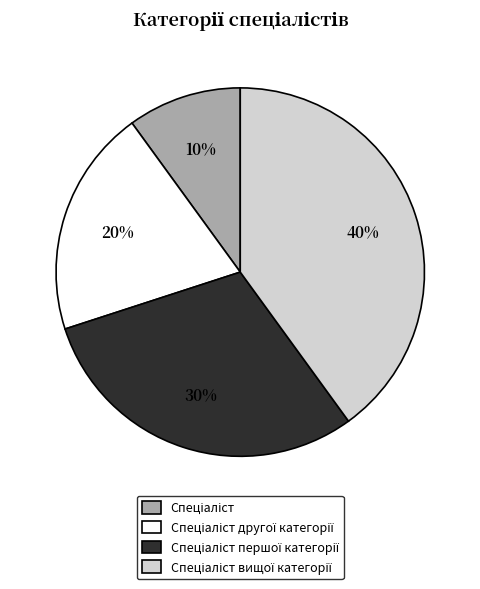

Does any single category account for the majority?

No